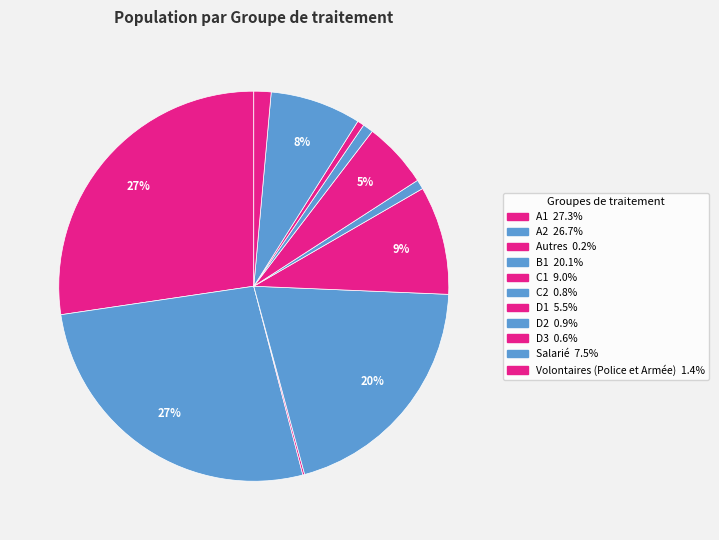

The A1 slice represents 27% of the pie. True or false?

True